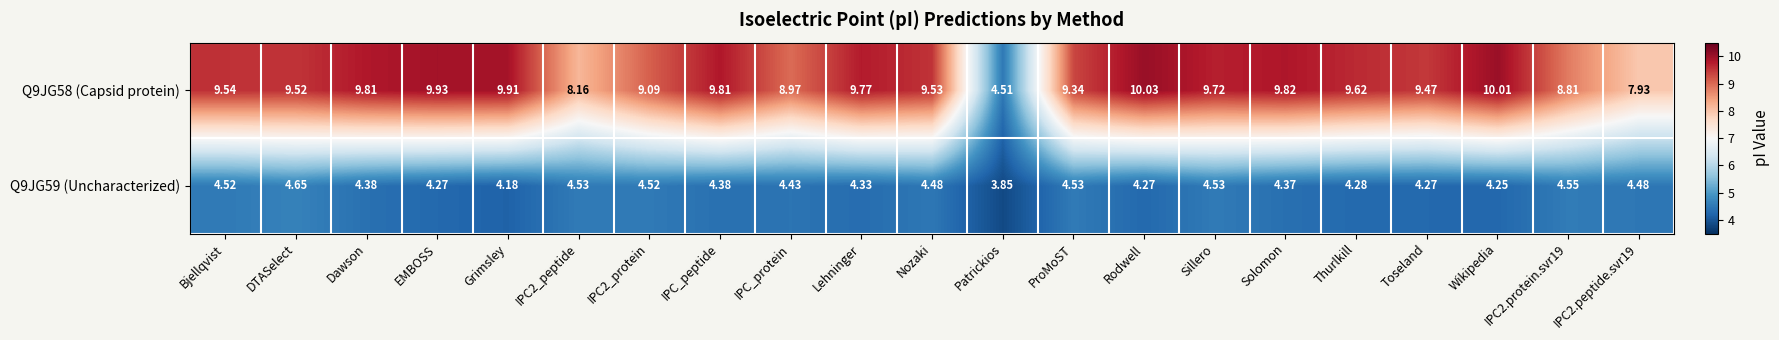

What is the spread (max minus min) of values at Lehninger?

5.4